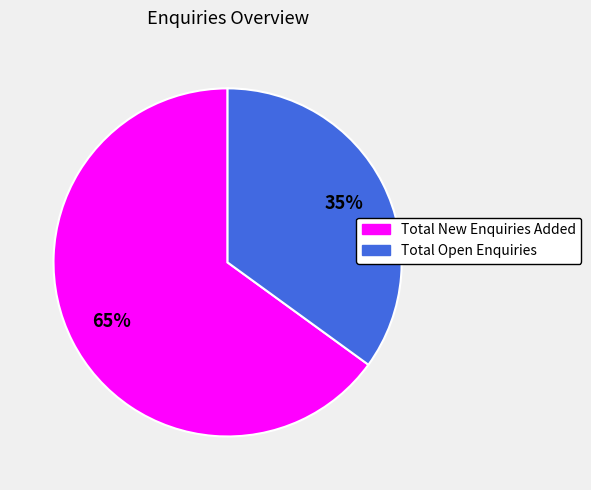

How many segments does this pie chart have?

2